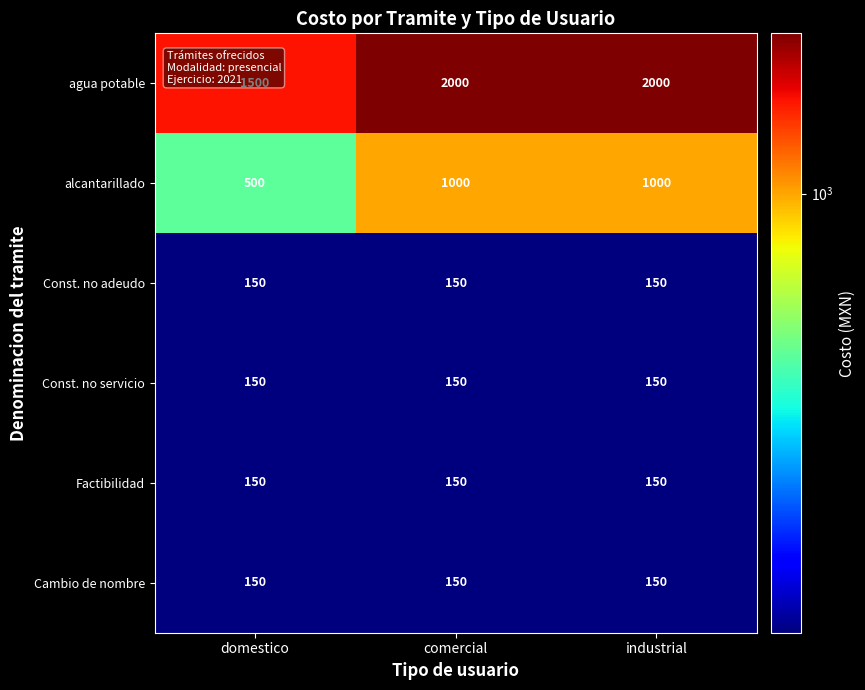

The value of agua potable at industrial is 2000. True or false?

True